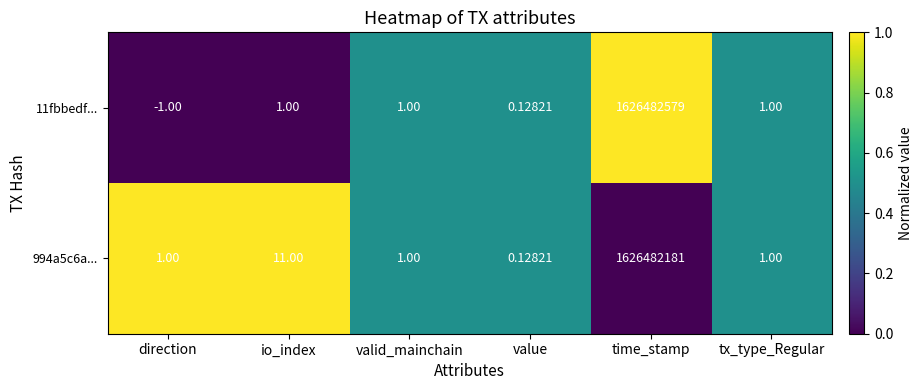

Where is 994a5c6a... nearest to the value 813241090?

io_index